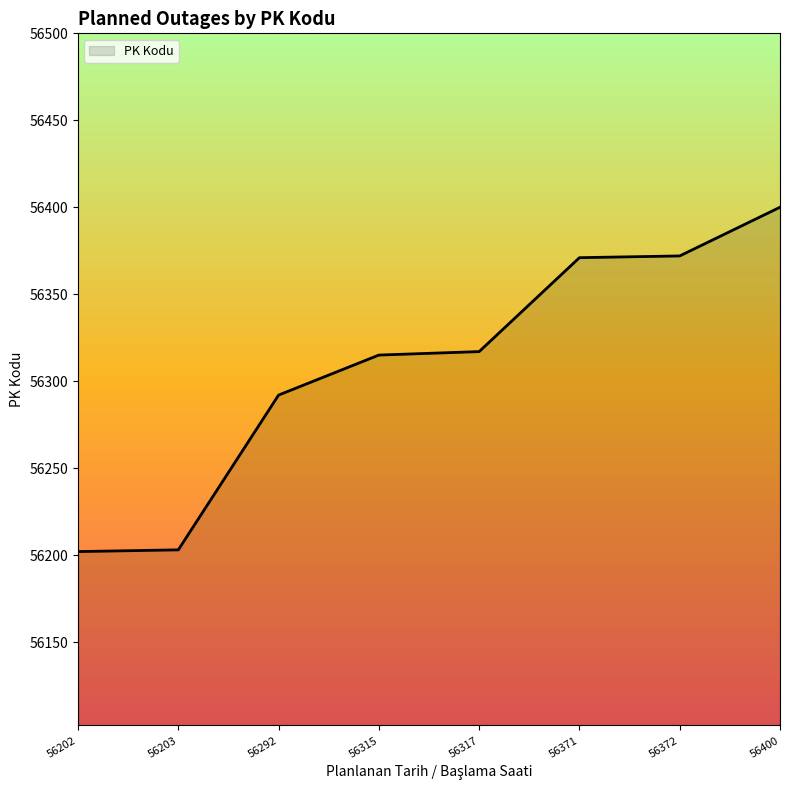

What is the change in value from 56203 to 56315?

+112